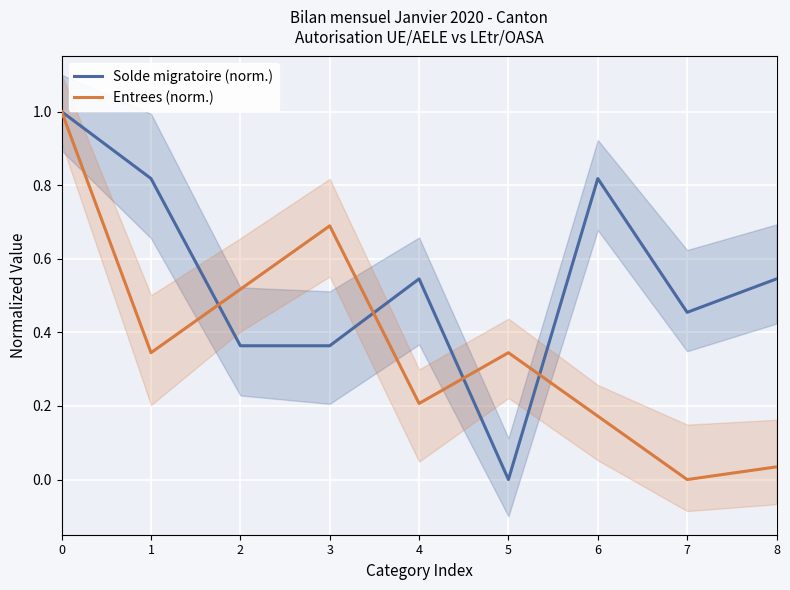

How many lines are shown in the chart?

2